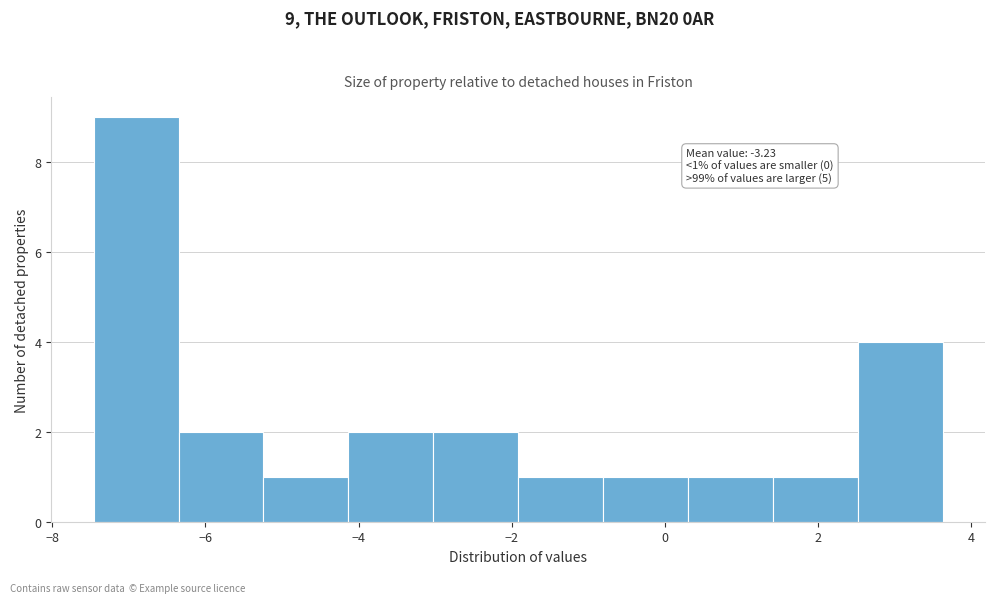

Which range on the x-axis has the tallest bar?

-7.4 to -6.4